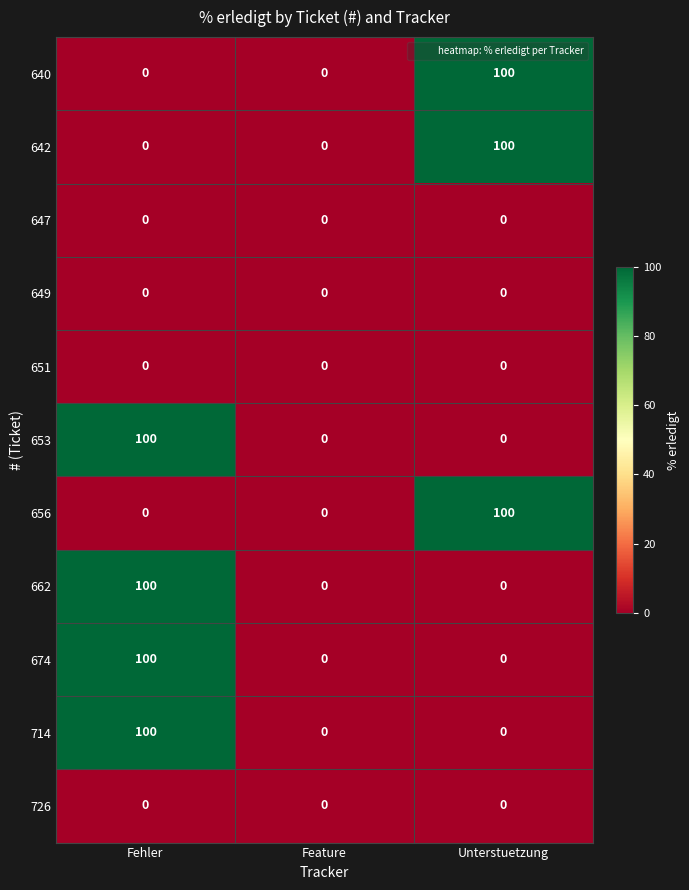

At which category is the sum across all series the highest?

Fehler